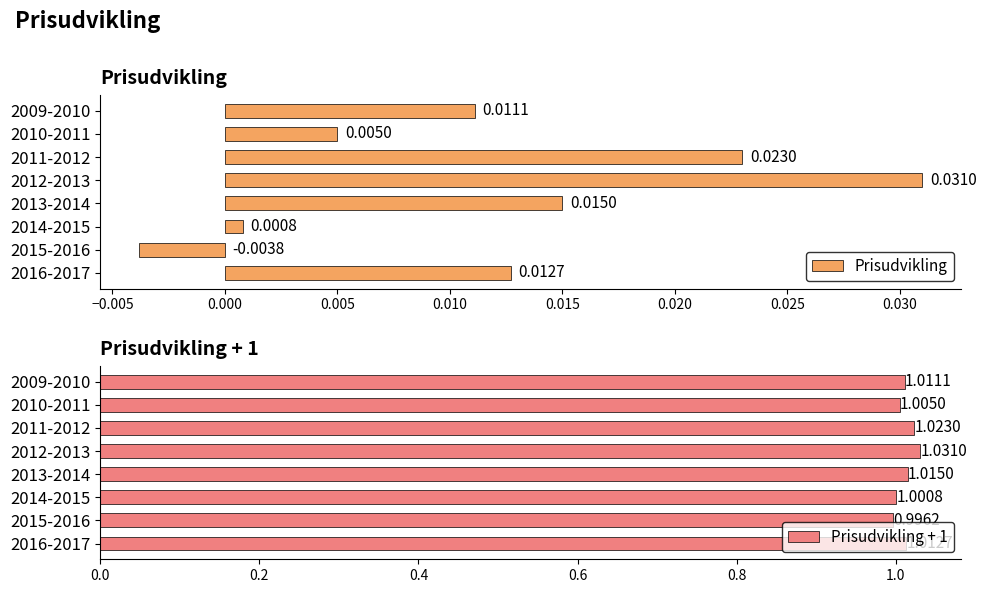

List the labels in order of Prisudvikling value, smallest first.

2015-2016, 2014-2015, 2010-2011, 2009-2010, 2016-2017, 2013-2014, 2011-2012, 2012-2013